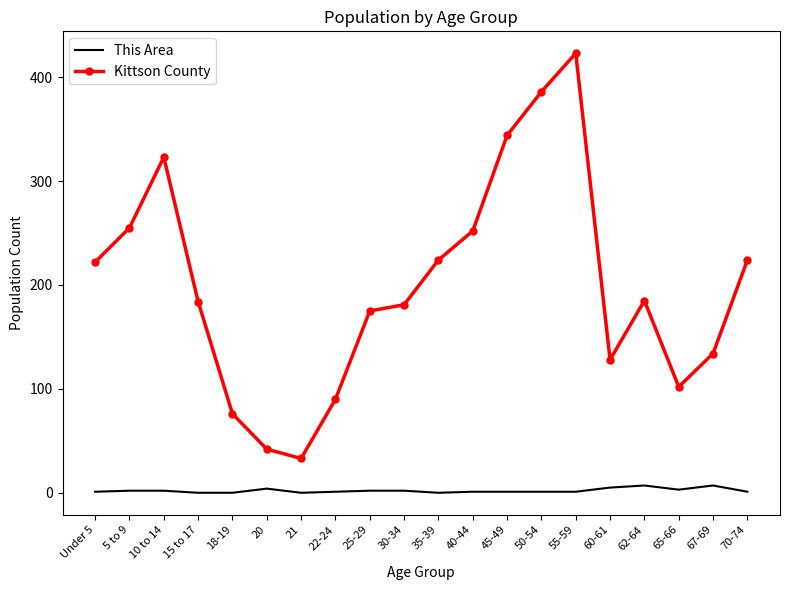

Between 35-39 and 55-59, which series saw the biggest shift?

Kittson County